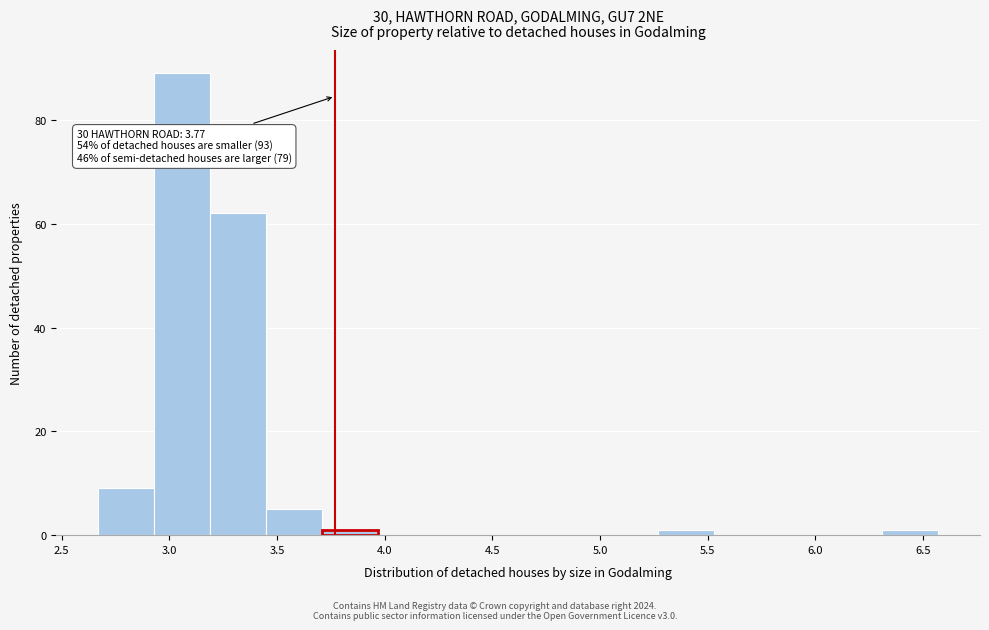

Which range on the x-axis has the tallest bar?

2.93 to 3.19